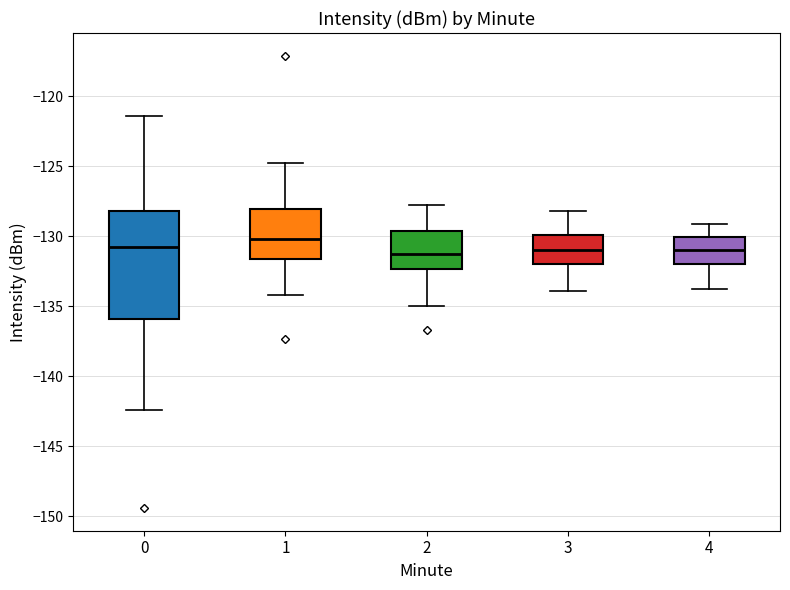

Reading left to right, read every box against the y-axis: the position of its median line, the range the box covers, and the ends of its whiskers. The values are not printed on the chart, so give them approximately, as read against the axis.

0: median -131.0, box -136.0 to -128.0, whiskers -142.5 to -121.5
1: median -130.0, box -131.5 to -128.0, whiskers -134.0 to -125.0
2: median -131.0, box -132.5 to -129.5, whiskers -135.0 to -128.0
3: median -131.0, box -132.0 to -130.0, whiskers -134.0 to -128.0
4: median -131.0, box -132.0 to -130.0, whiskers -134.0 to -129.0